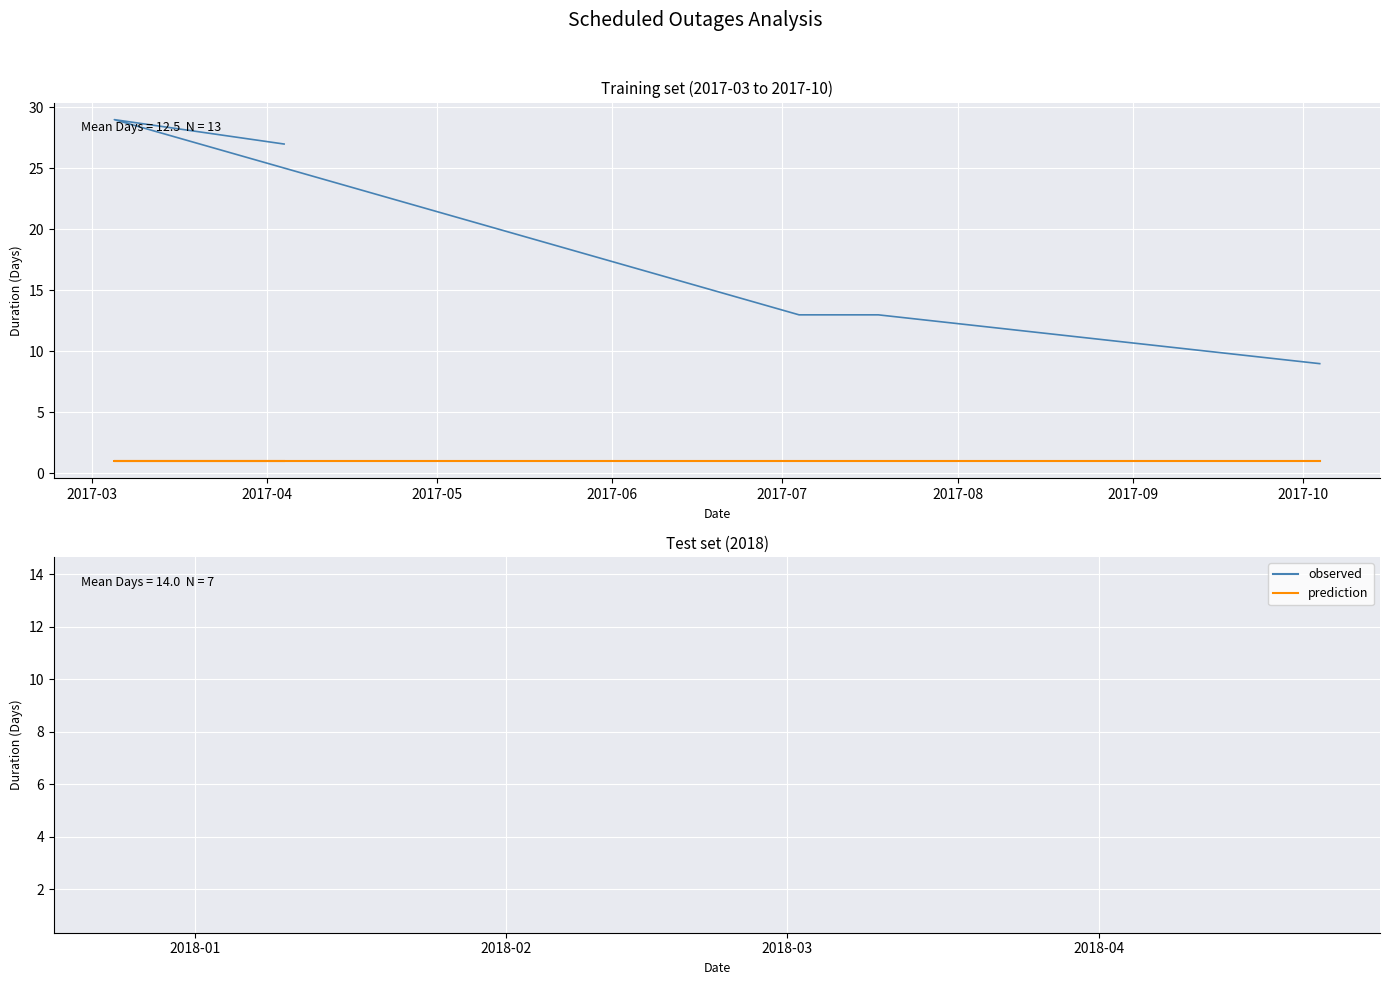

Which series has the widest spread of values?

observed